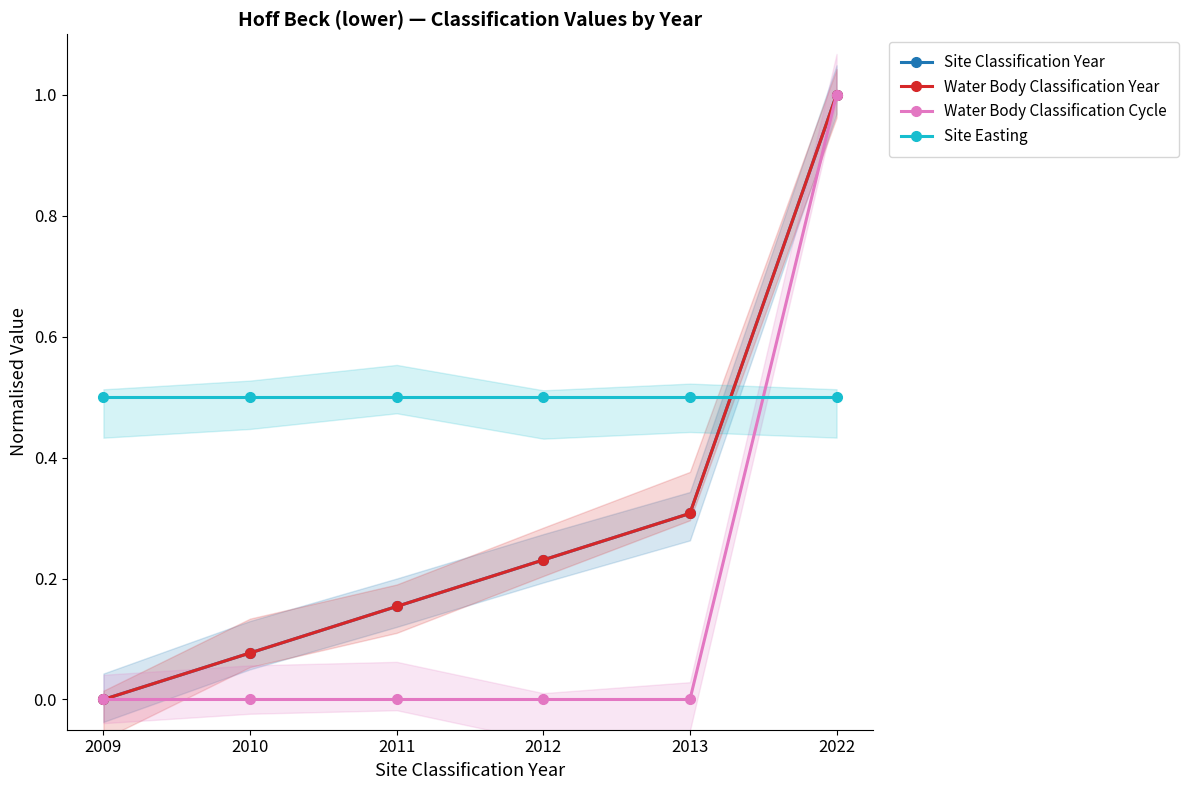

True or false: Water Body Classification Year and Site Classification Year cross at least once.

False